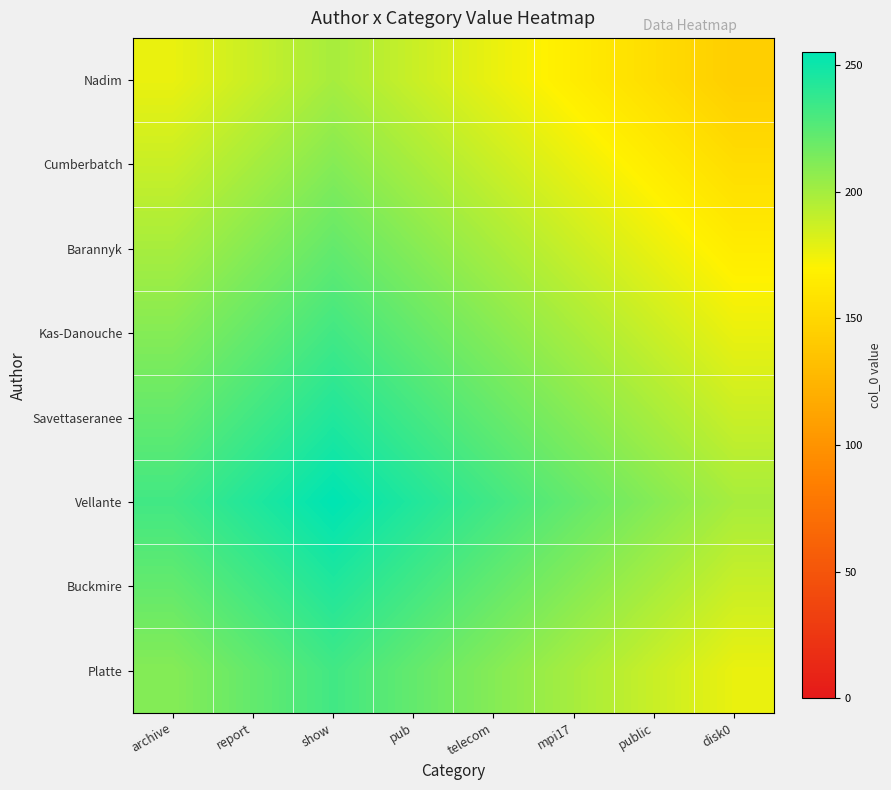

Reading right to left, what are all the values shown in this chart?

Nadim: disk0=143.4	public=154.6	mpi17=165.8	telecom=176.9	pub=188.1	show=199.2	report=188.1	archive=176.9
Cumberbatch: disk0=154.6	public=165.8	mpi17=176.9	telecom=188.1	pub=199.2	show=210.4	report=199.2	archive=188.1
Barannyk: disk0=165.8	public=176.9	mpi17=188.1	telecom=199.2	pub=210.4	show=221.5	report=210.4	archive=199.2
Kas-Danouche: disk0=176.9	public=188.1	mpi17=199.2	telecom=210.4	pub=221.5	show=232.7	report=221.5	archive=210.4
Savettaseranee: disk0=188.1	public=199.2	mpi17=210.4	telecom=221.5	pub=232.7	show=243.8	report=232.7	archive=221.5
Vellante: disk0=199.2	public=210.4	mpi17=221.5	telecom=232.7	pub=243.8	show=255.0	report=243.8	archive=232.7
Buckmire: disk0=188.1	public=199.2	mpi17=210.4	telecom=221.5	pub=232.7	show=243.8	report=232.7	archive=221.5
Platte: disk0=176.9	public=188.1	mpi17=199.2	telecom=210.4	pub=221.5	show=232.7	report=221.5	archive=210.4